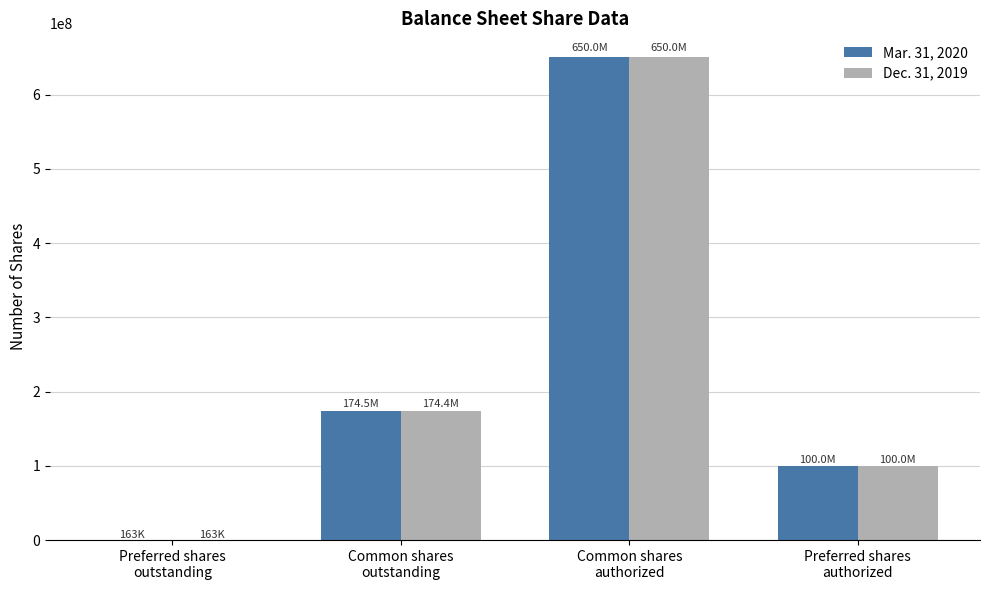

Is the value of Dec. 31, 2019 at Common shares
authorized greater than the value of Mar. 31, 2020 at Preferred shares
outstanding?

Yes